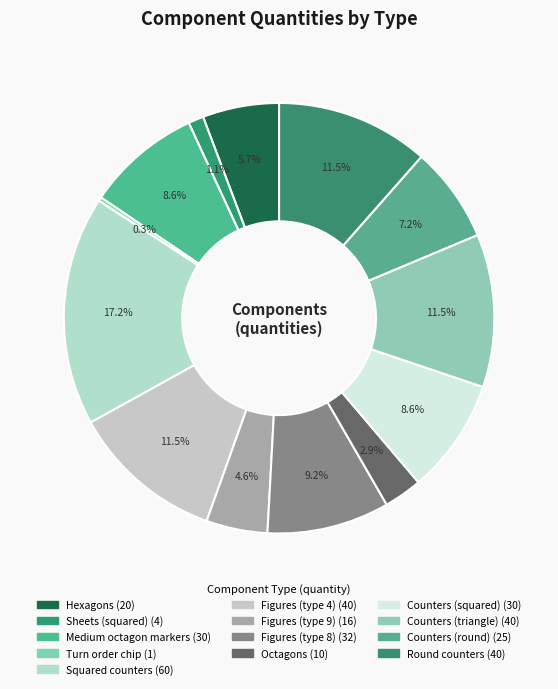

Which slice is the largest?

Squared counters